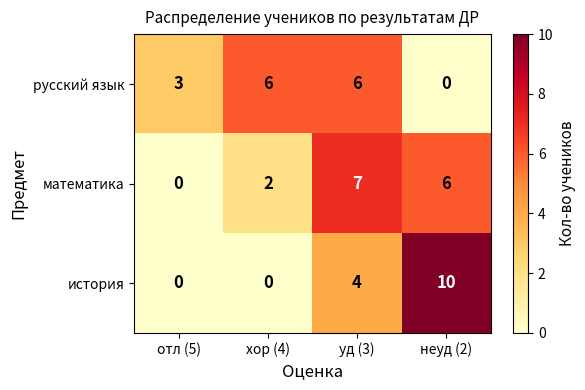

The value of история at хор (4) is 0. True or false?

True